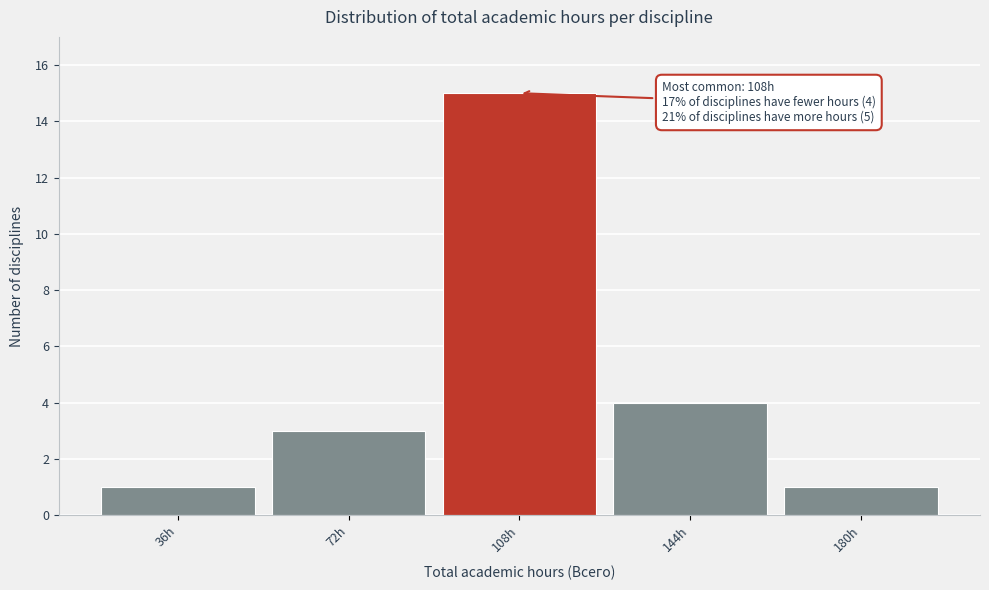

Over which range of the x-axis is the bar tallest?

90 to 126